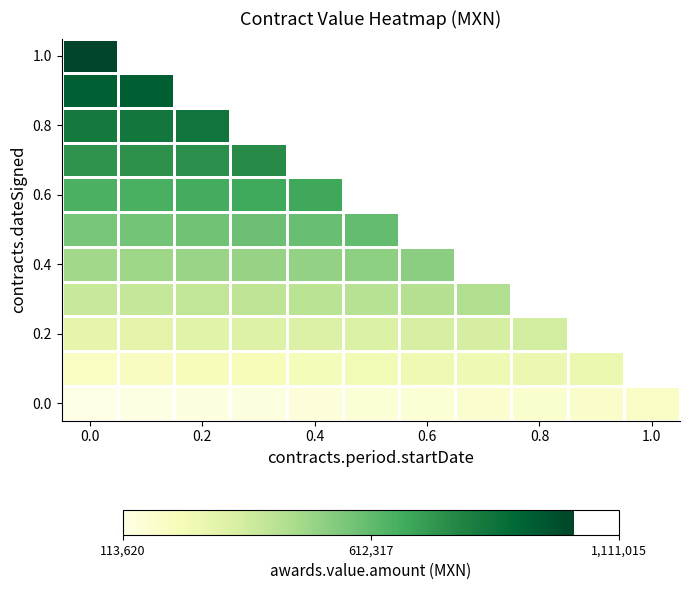

How many data points in 0.0 are above 154834?

6